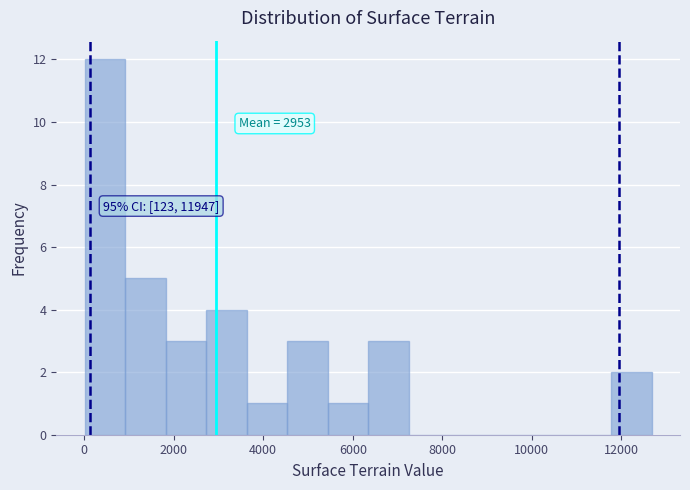

Over which range of the x-axis is the bar tallest?

0 to 1000